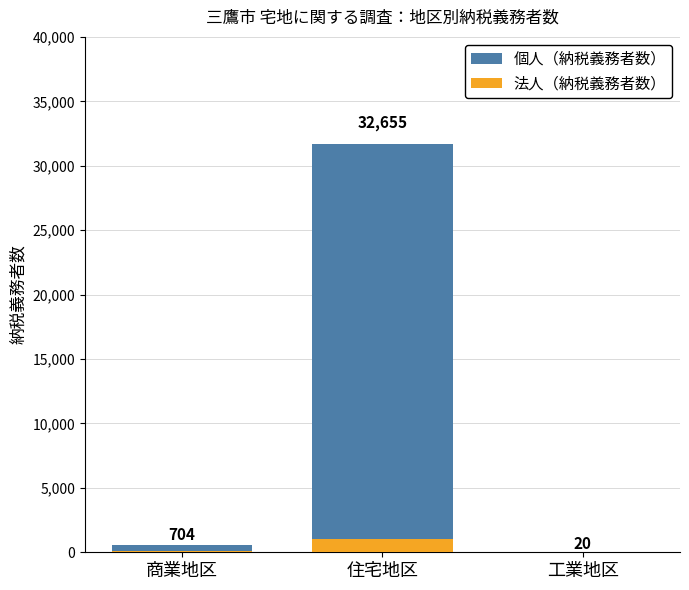

What is the average value of the 個人（納税義務者数） series?

10747